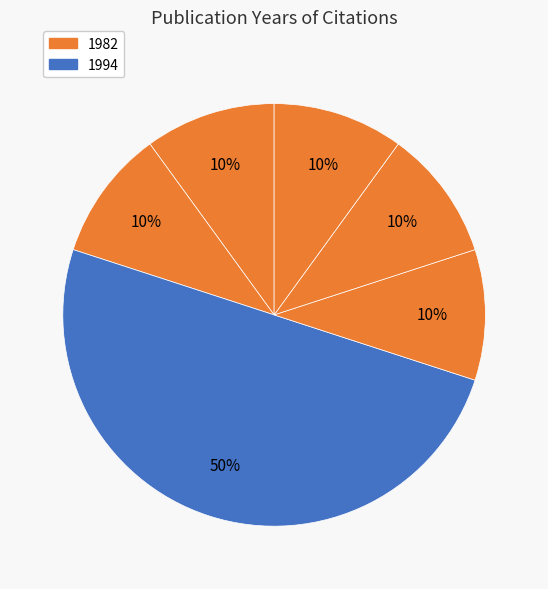

How many slices are in this pie chart?

6